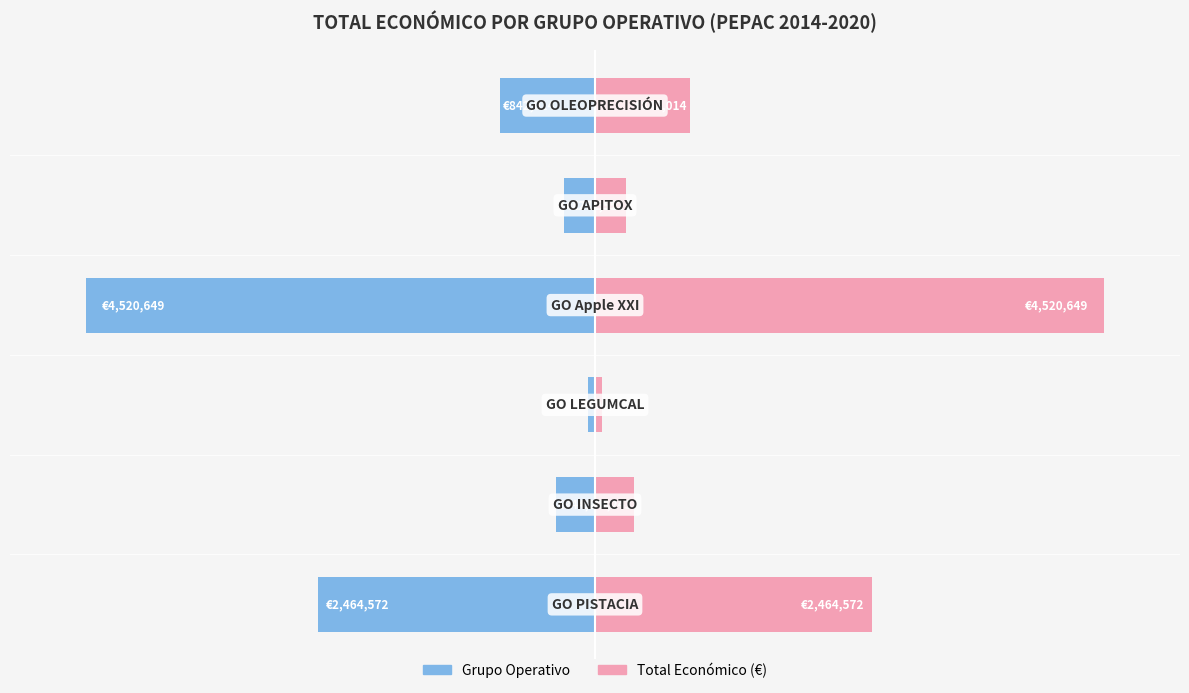

What is the sum of all Grupo Operativo (Izquierda) values?

-8507660